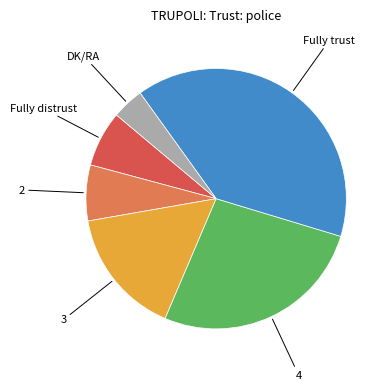

Is there any slice that represents more than half of the pie?

No